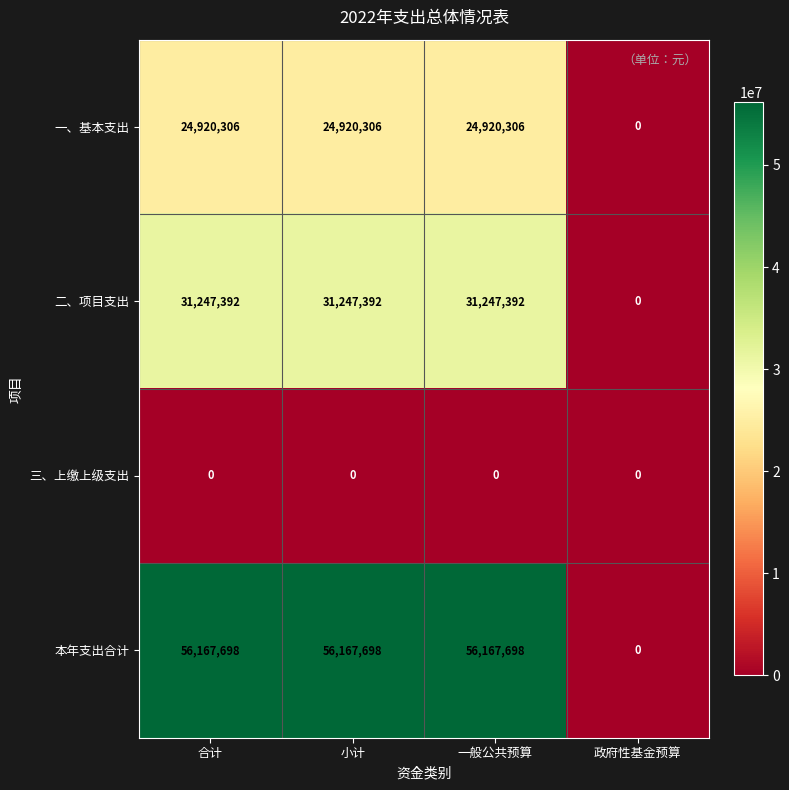

Which series has the largest total across all categories?

本年支出合计